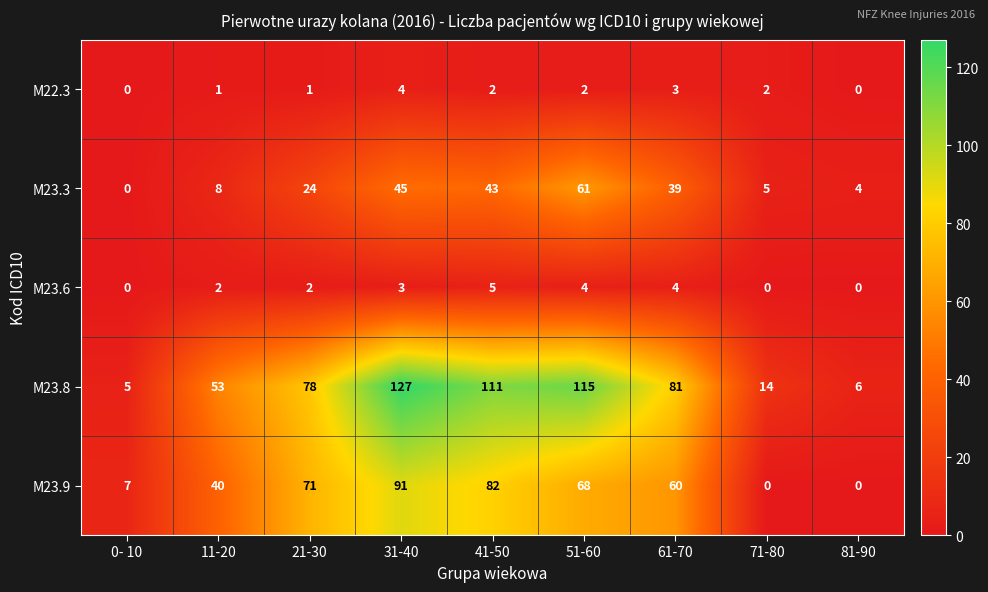

Is it true that M23.9 equals 0 at 71-80?

True